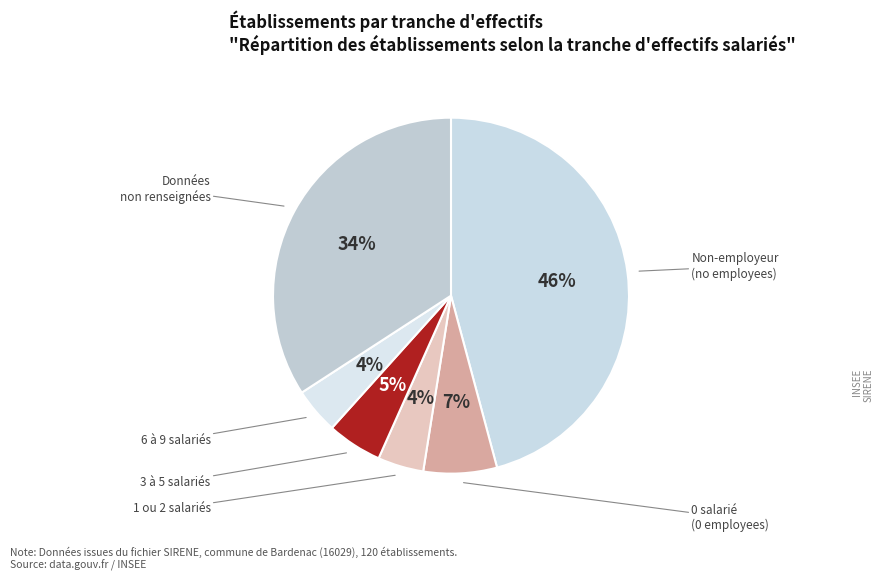

Count the number of slices in the pie.

6